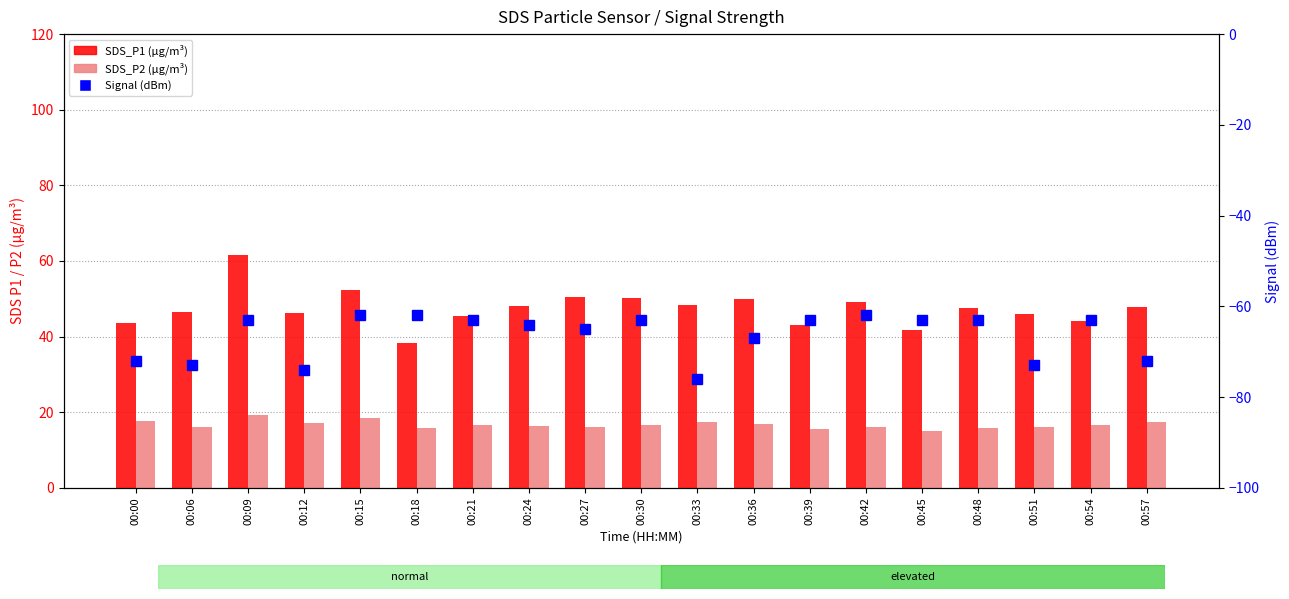

At which label is Signal (dBm) closest to -69?

00:36